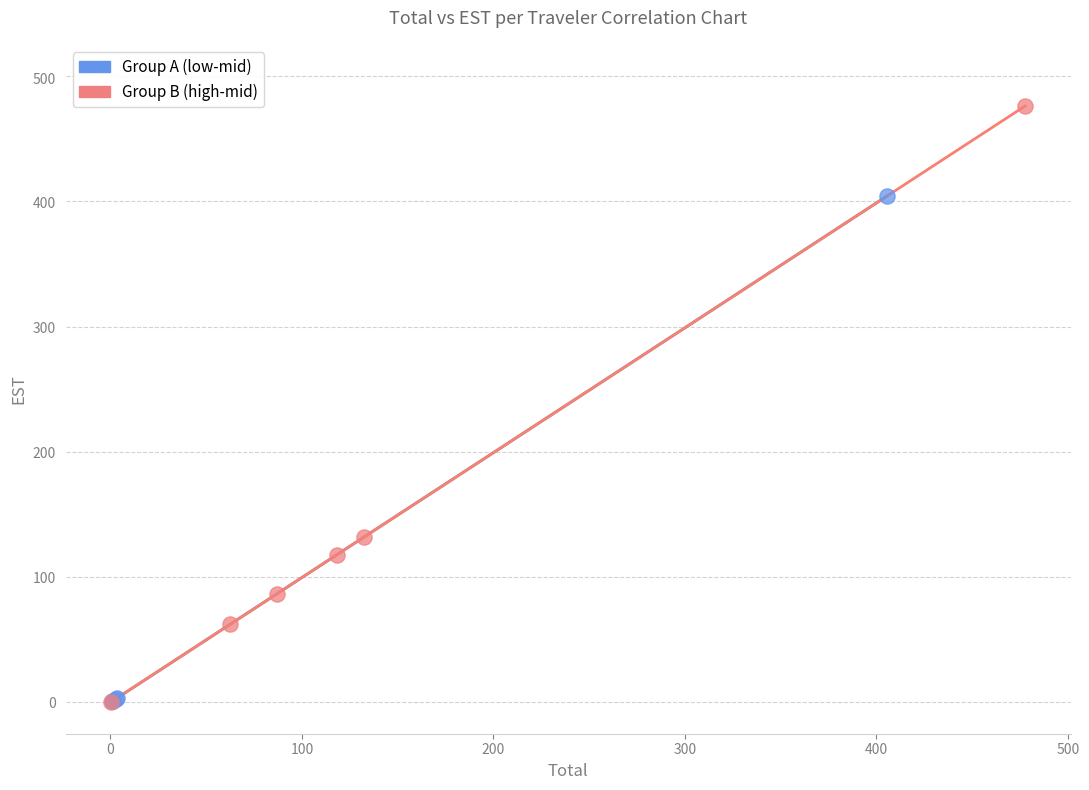

Which series has the largest Y range (max minus min)?

Group B (high-mid)